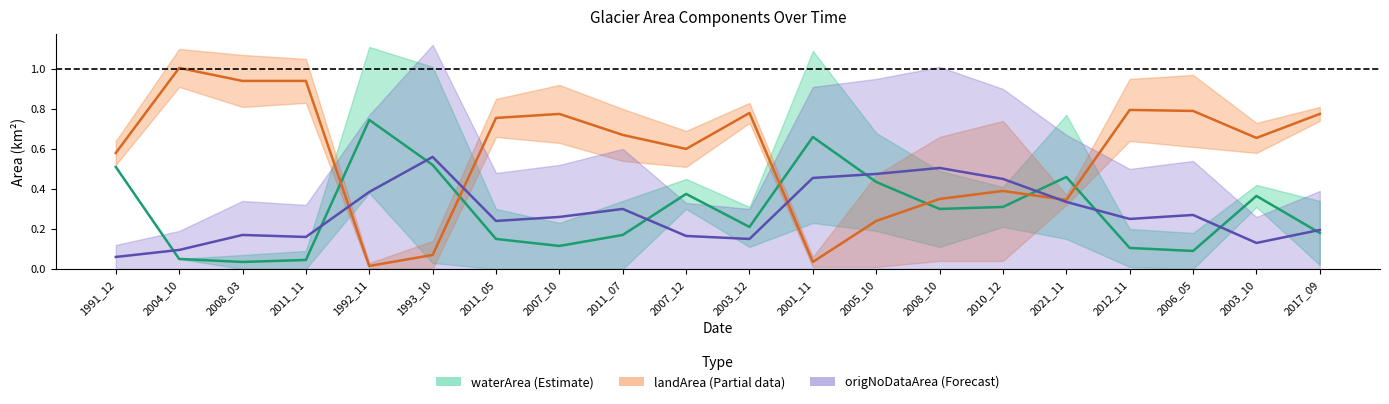

Reading right to left, transcribe all the data shown in this chart.

waterArea: 2017_09=0.3	2003_10=0.4	2006_05=0.2	2012_11=0.2	2021_11=0.8	2010_12=0.4	2008_10=0.5	2005_10=0.7	2001_11=1.1	2003_12=0.3	2007_12=0.5	2011_07=0.3	2007_10=0.2	2011_05=0.3	1993_10=1.0	1992_11=1.1	2011_11=0.1	2008_03=0.1	2004_10=0.1	1991_12=0.5
origWaterArea: 2017_09=0.0	2003_10=0.3	2006_05=0.0	2012_11=0.0	2021_11=0.1	2010_12=0.2	2008_10=0.1	2005_10=0.2	2001_11=0.2	2003_12=0.1	2007_12=0.3	2011_07=0.0	2007_10=0.0	2011_05=0.0	1993_10=0.0	1992_11=0.4	2011_11=0.0	2008_03=0.0	2004_10=0.1	1991_12=0.5
landArea: 2017_09=0.8	2003_10=0.7	2006_05=1.0	2012_11=0.9	2021_11=0.4	2010_12=0.7	2008_10=0.7	2005_10=0.5	2001_11=0.1	2003_12=0.8	2007_12=0.7	2011_07=0.8	2007_10=0.9	2011_05=0.8	1993_10=0.1	1992_11=0.0	2011_11=1.1	2008_03=1.1	2004_10=1.1	1991_12=0.6
origlandArea: 2017_09=0.7	2003_10=0.6	2006_05=0.6	2012_11=0.6	2021_11=0.3	2010_12=0.0	2008_10=0.0	2005_10=0.0	2001_11=0.0	2003_12=0.7	2007_12=0.5	2011_07=0.5	2007_10=0.6	2011_05=0.7	1993_10=0.0	1992_11=0.0	2011_11=0.8	2008_03=0.8	2004_10=0.9	1991_12=0.5
origNoDataArea: 2017_09=0.4	2003_10=0.3	2006_05=0.5	2012_11=0.5	2021_11=0.7	2010_12=0.9	2008_10=1.0	2005_10=0.9	2001_11=0.9	2003_12=0.3	2007_12=0.3	2011_07=0.6	2007_10=0.5	2011_05=0.5	1993_10=1.1	1992_11=0.8	2011_11=0.3	2008_03=0.3	2004_10=0.2	1991_12=0.1